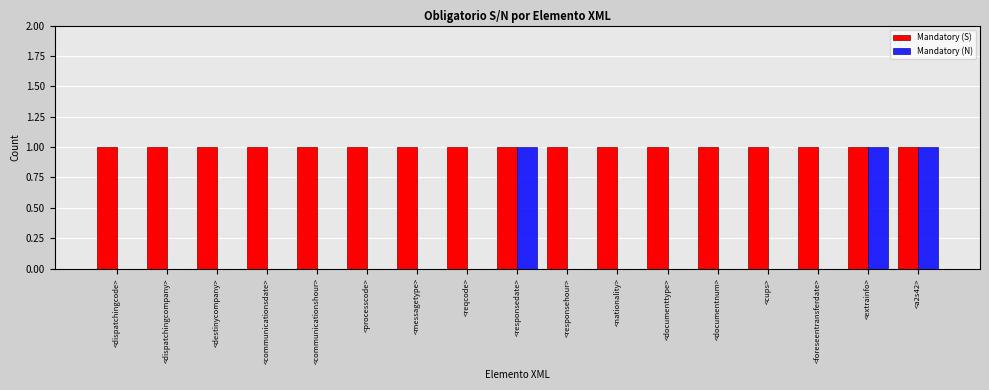

Which series has the largest total across all categories?

Mandatory (S)